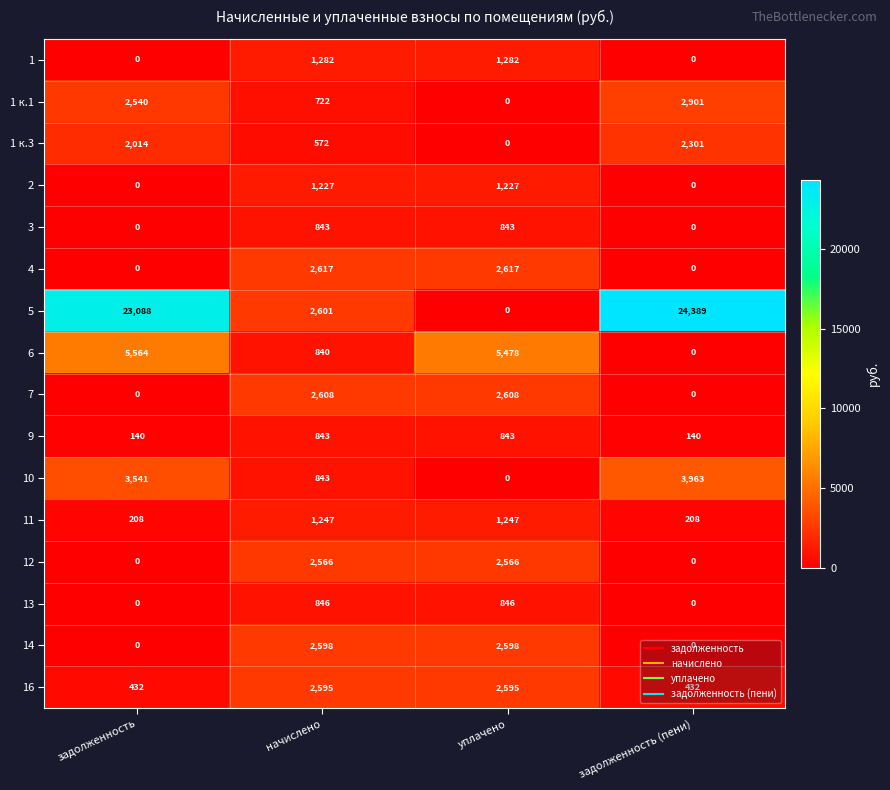

What is the difference between the maximum and minimum values in the 9 series?

703